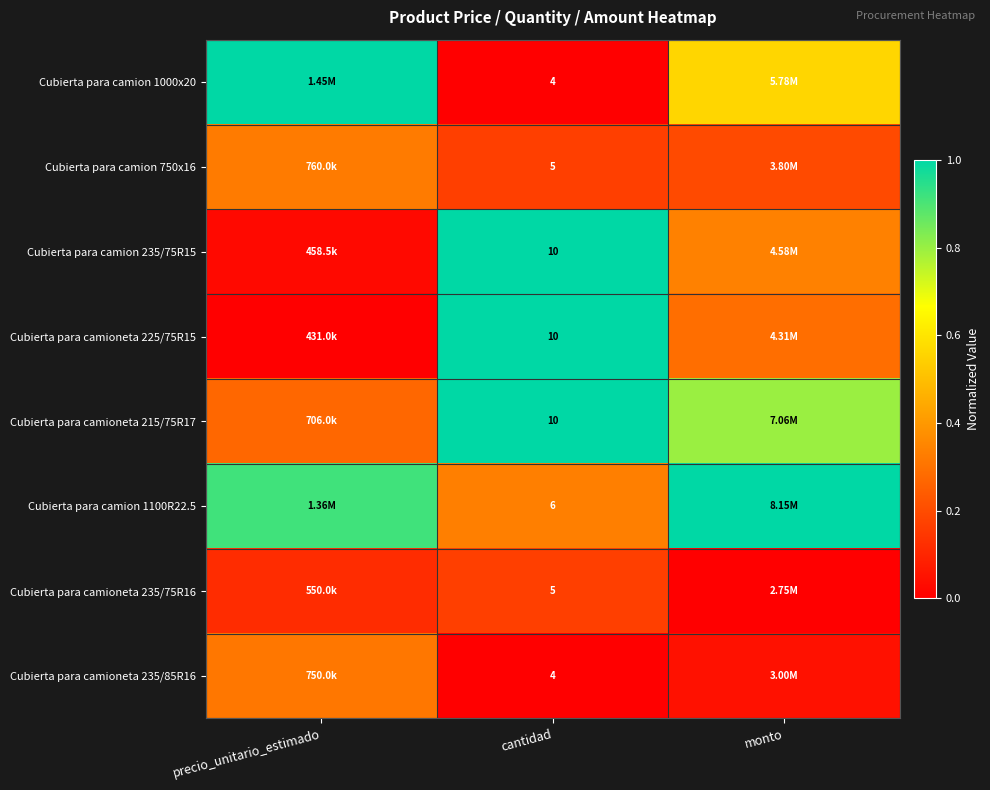

Is the value of Cubierta para camion 235/75R15 at cantidad greater than the value of Cubierta para camion 750x16 at cantidad?

Yes